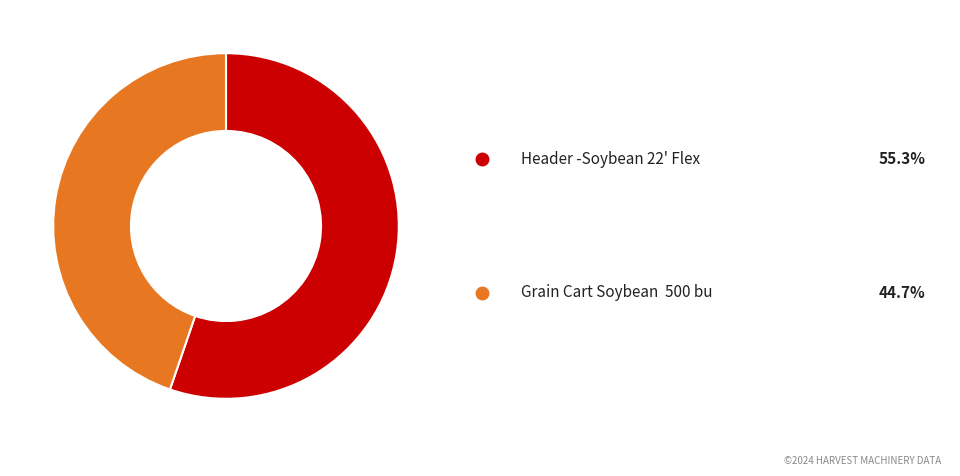

How many segments does this pie chart have?

2